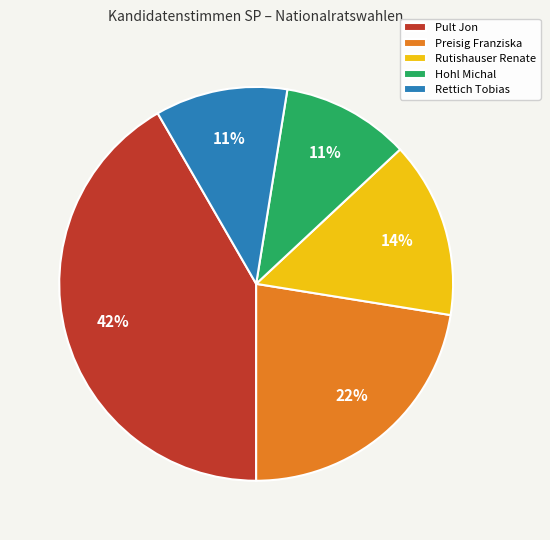

Which has a higher value, Rettich Tobias or Pult Jon?

Pult Jon